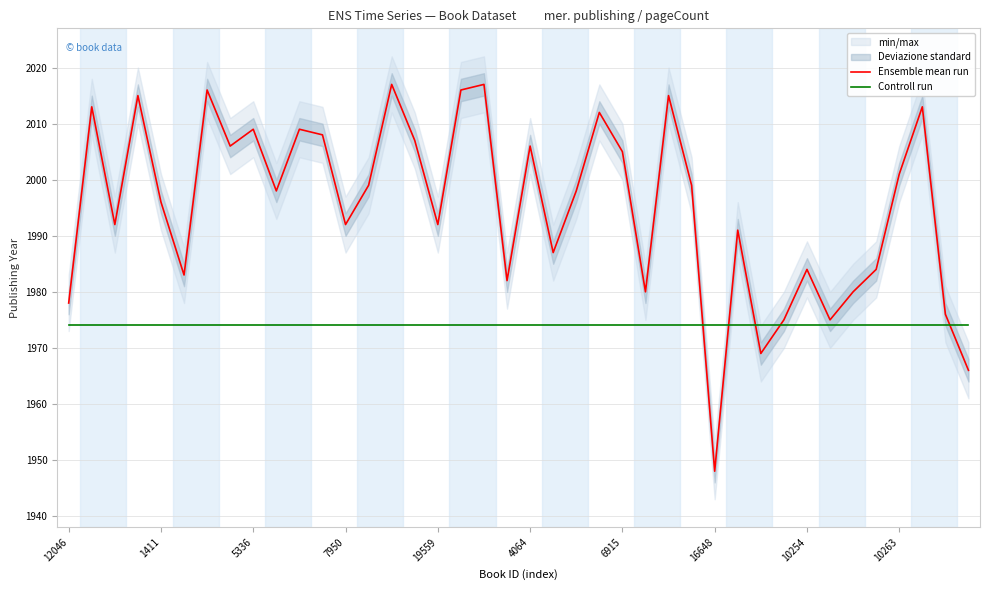

Count the number of categories in the chart.

40